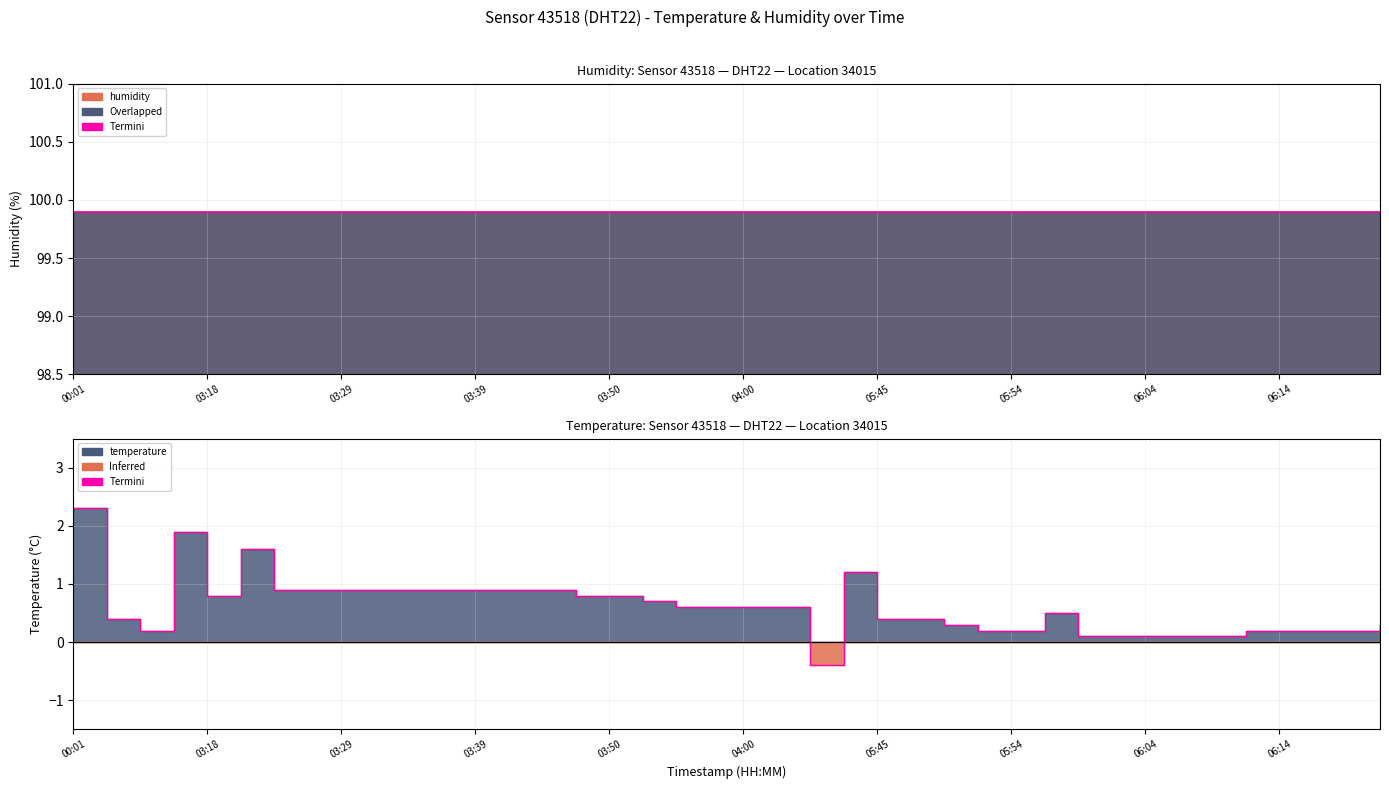

At which label does the data first exceed 0?

00:01